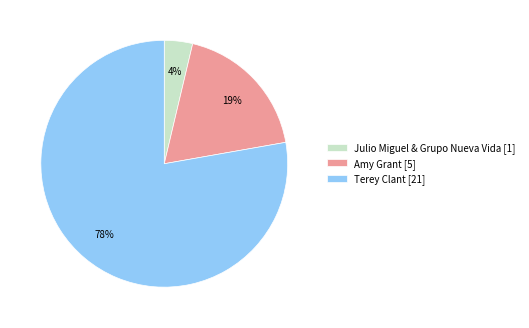

How many segments does this pie chart have?

3